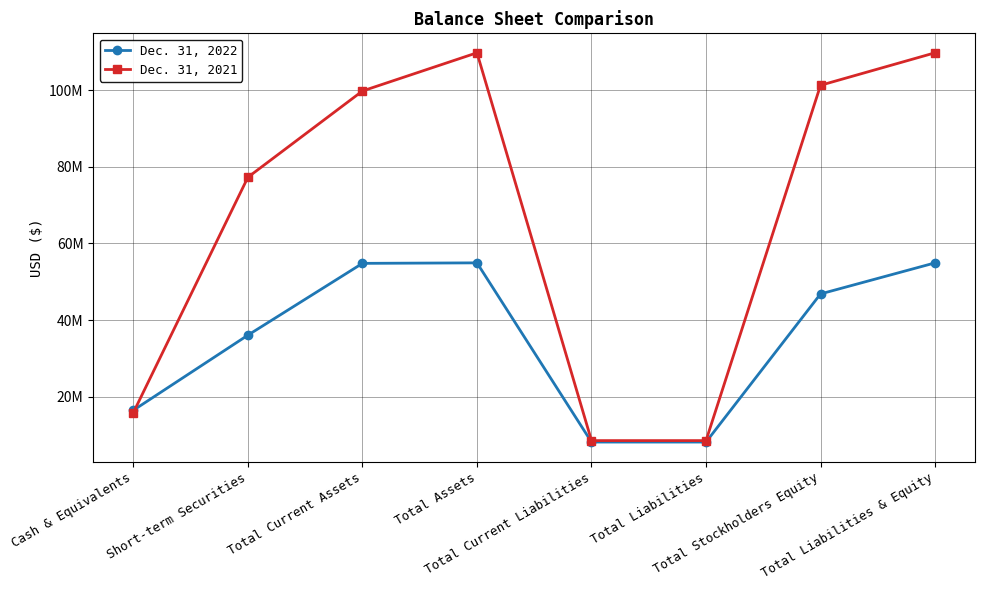

At which label does Dec. 31, 2022 first exceed 46824000?

Total Current Assets